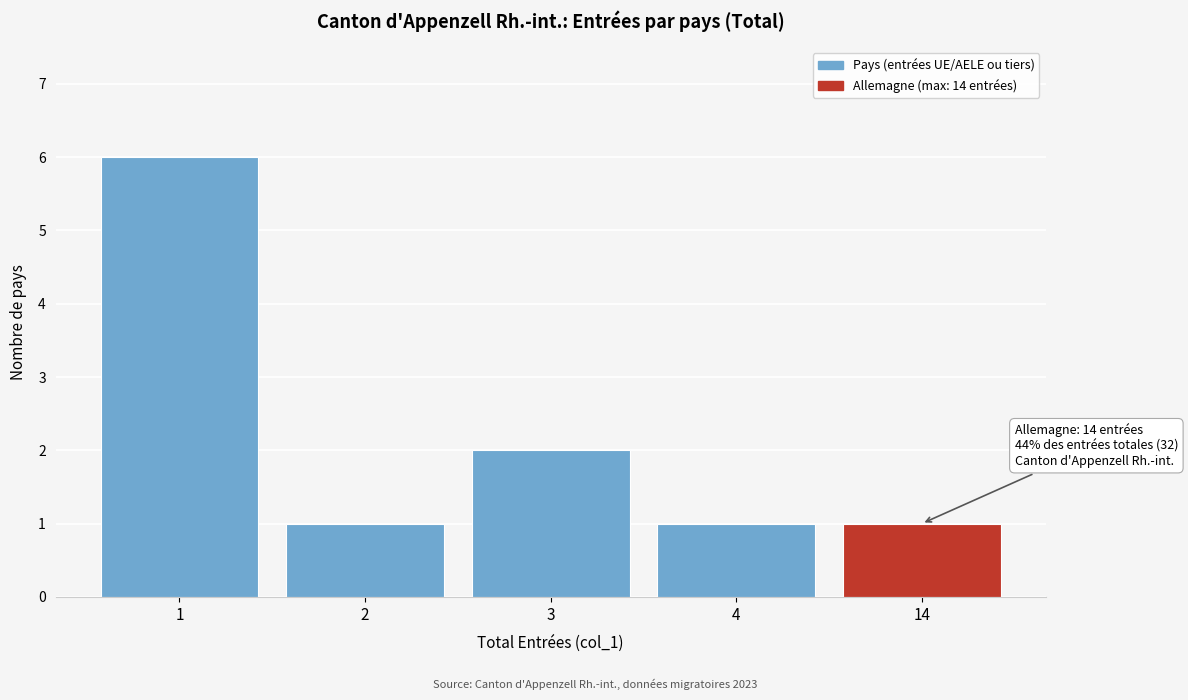

Reading right to left, transcribe all the data shown in this chart.

14=1	4=1	3=2	2=1	1=6